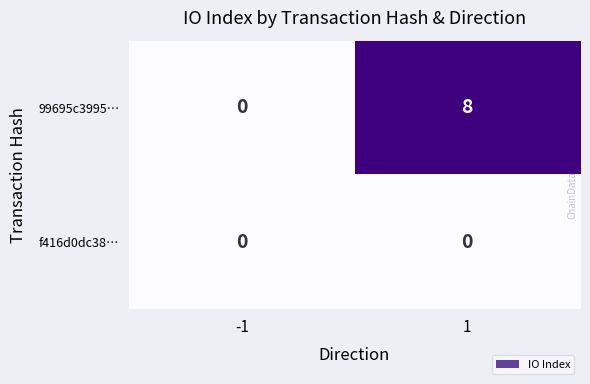

Which series changed the most between -1 and 1?

99695c3995…